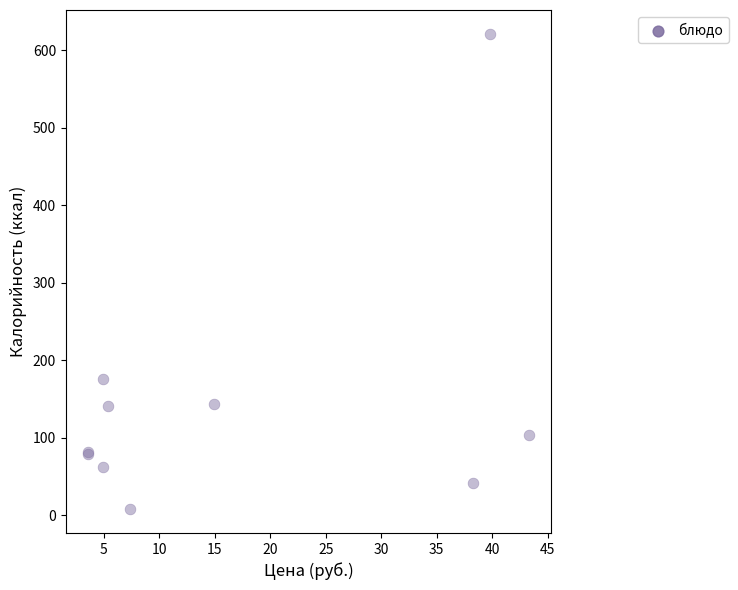

What Y value in the scatter plot is closest to 314?

176.0